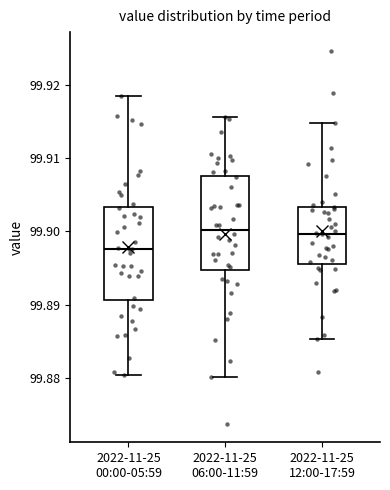

Which box's median line is the lowest?

2022-11-25 00:00-05:59